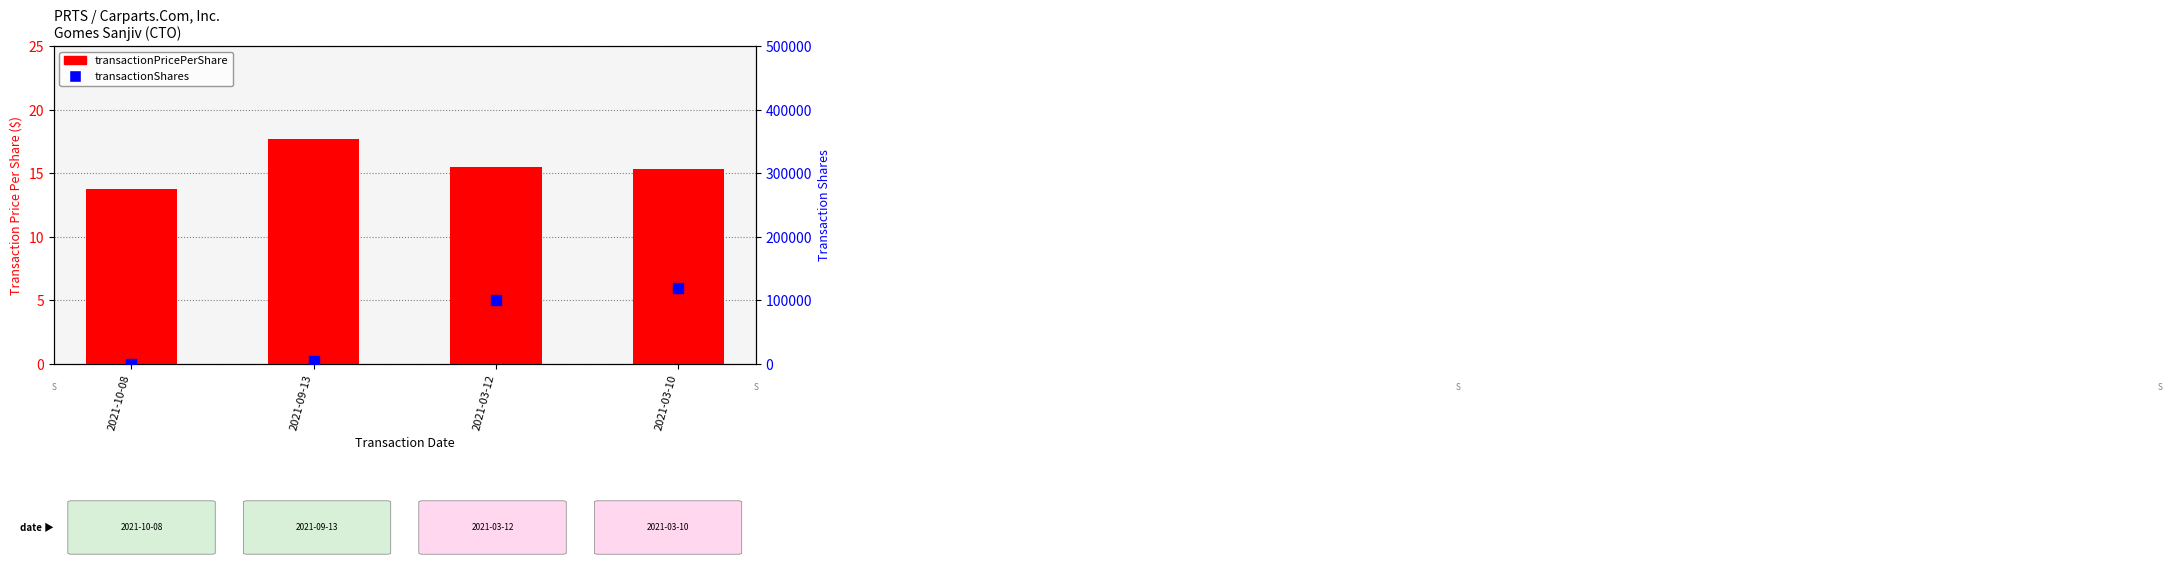

At how many categories does at least one series exceed 117940?

1